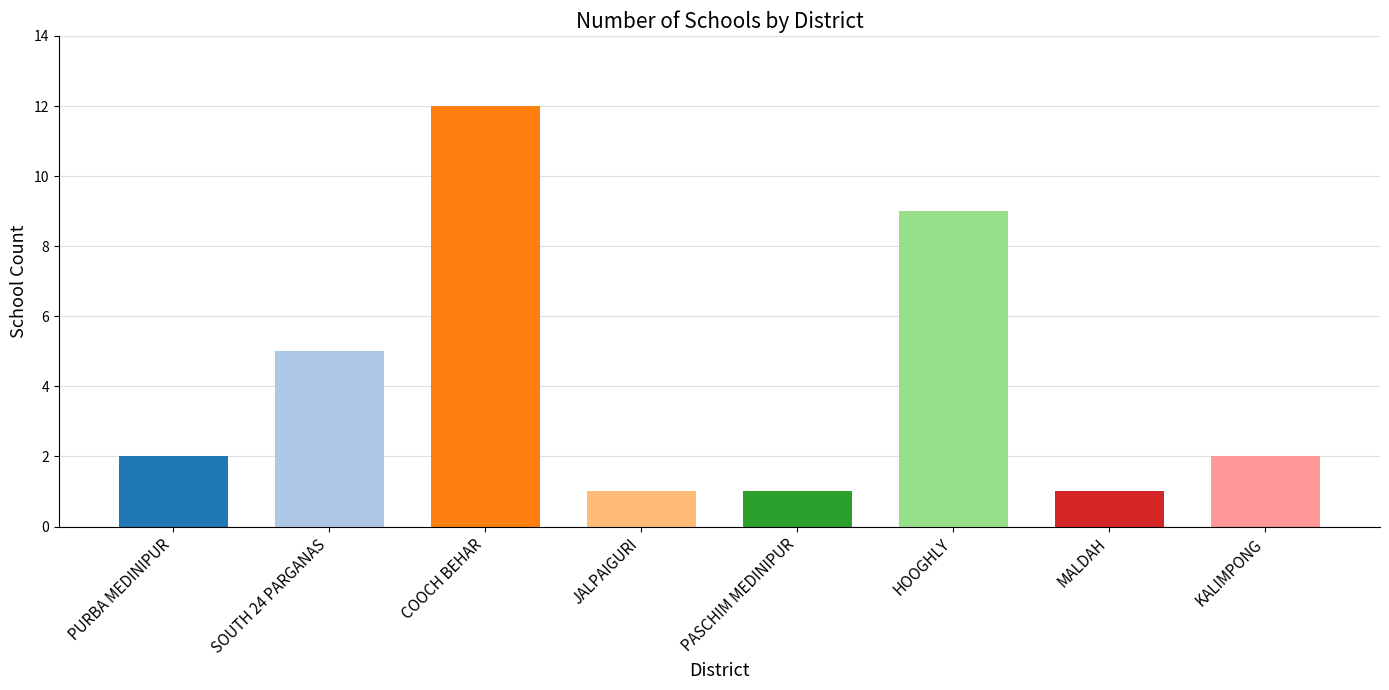

What is the sum of all values?

33